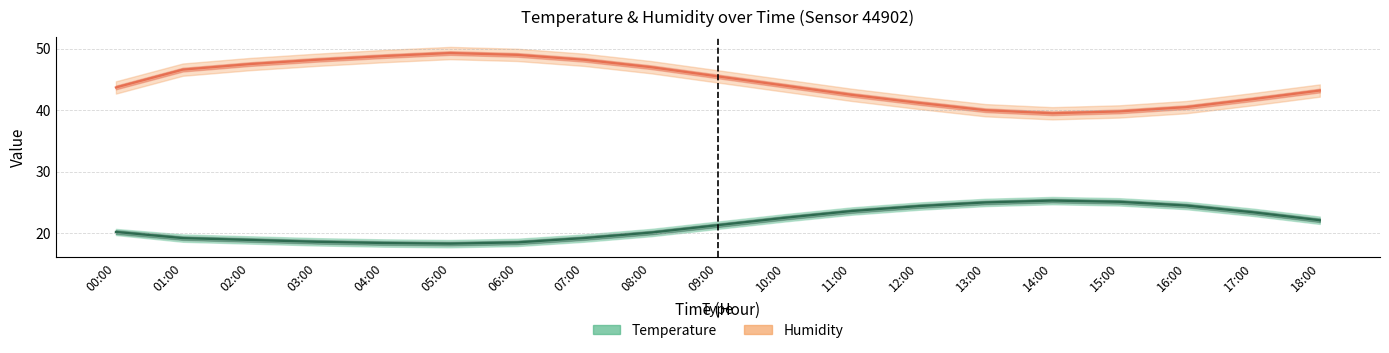

At which label does Temperature (°C) reach its minimum?

05:00